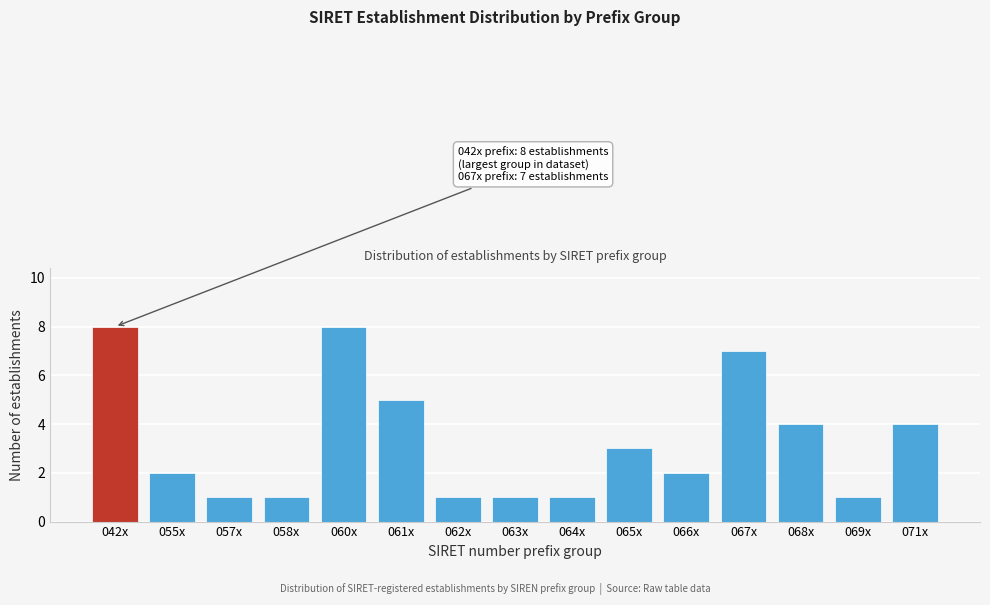

Reading left to right, what are all the values shown in this chart?

8	2	1	1	8	5	1	1	1	3	2	7	4	1	4